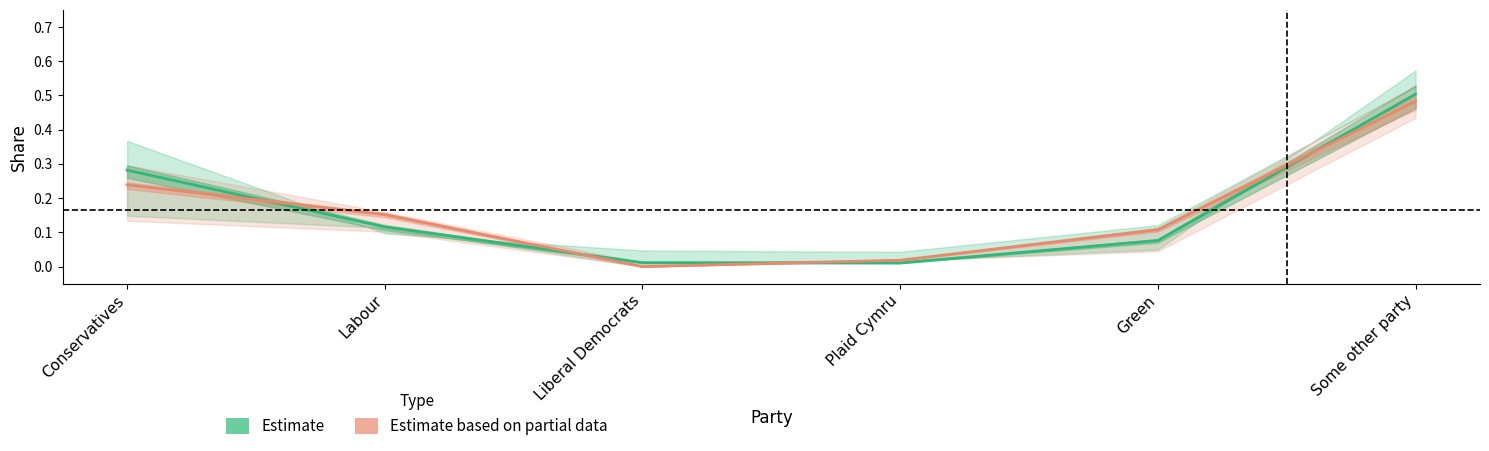

Does the chart display data point markers on the line(s)?

No